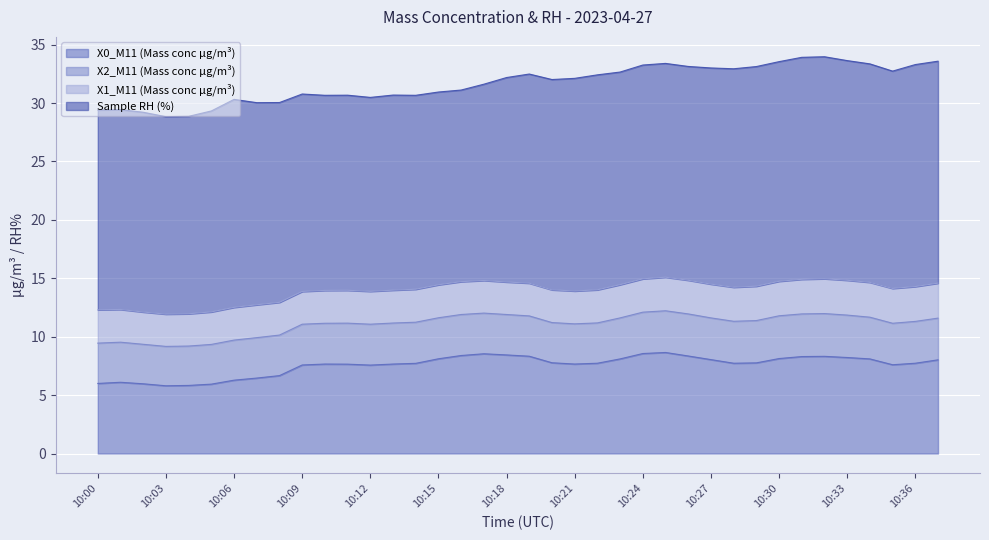

True or false: Sample RH (%) and X1_M11 (Mass conc μg/m³) cross at least once.

False